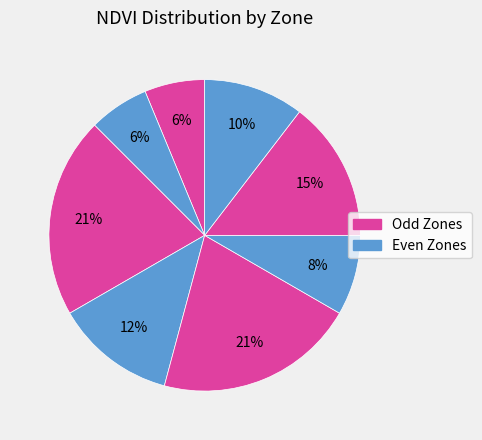

Rank the categories by value from lowest to highest.

Zone 5, Zone 0, Zone 7, Zone 1, Zone 3, Zone 6, Zone 2, Zone 4